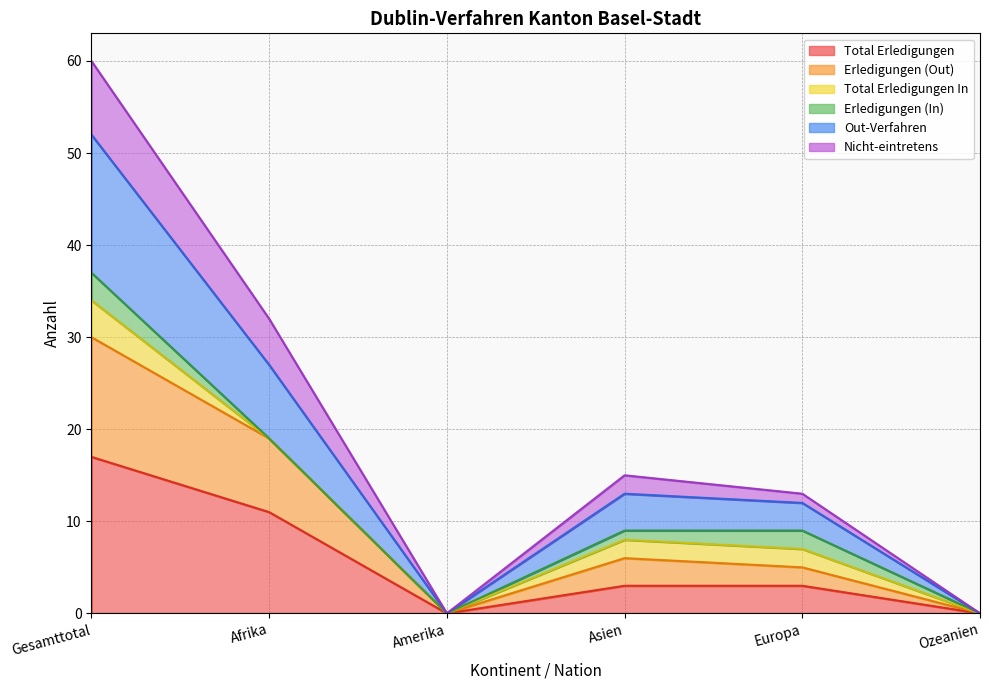

What is the sum of all Total Erledigungen values?

34